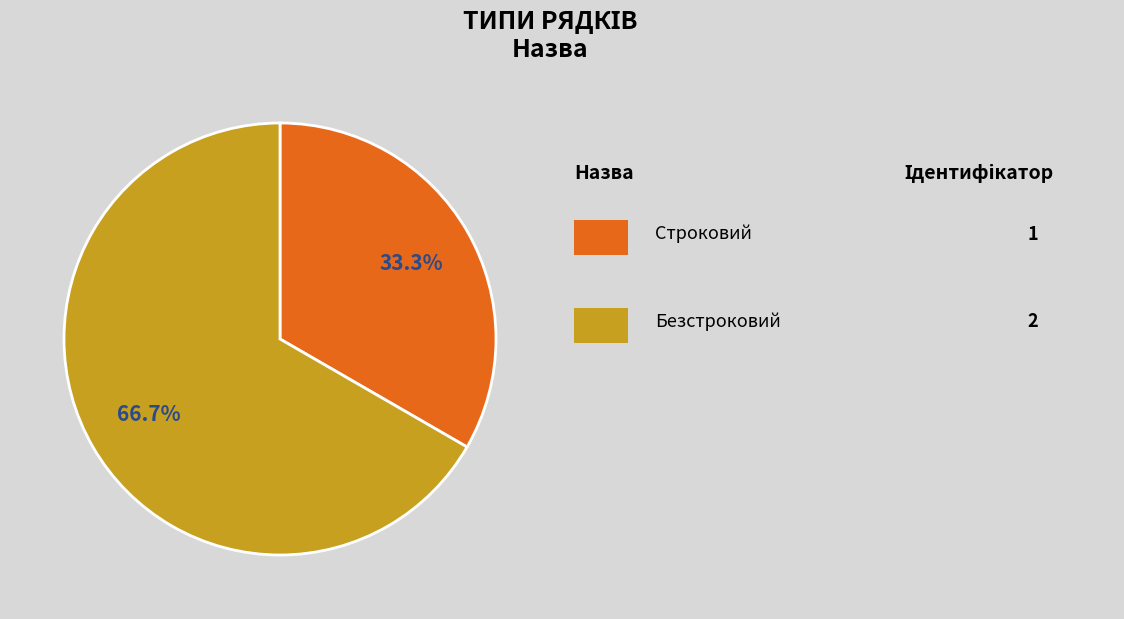

Is there any slice that represents more than half of the pie?

Yes